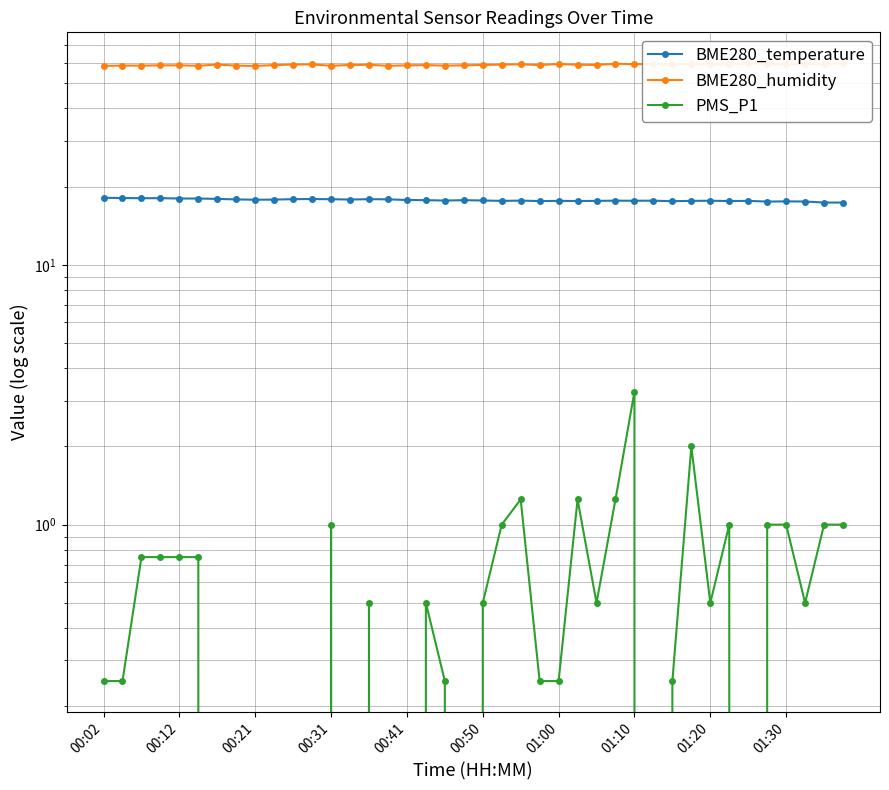

What is the total value across all series at 26?

76.9